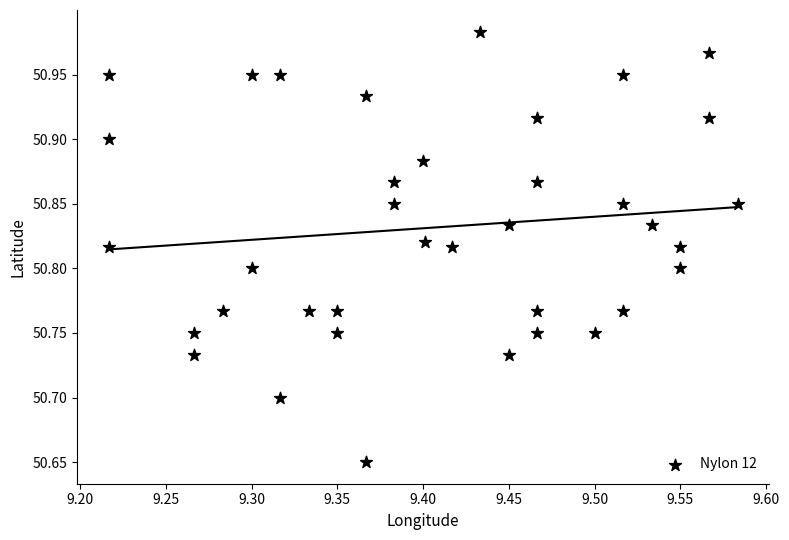

What is the range of Y values (max minus min)?

0.3